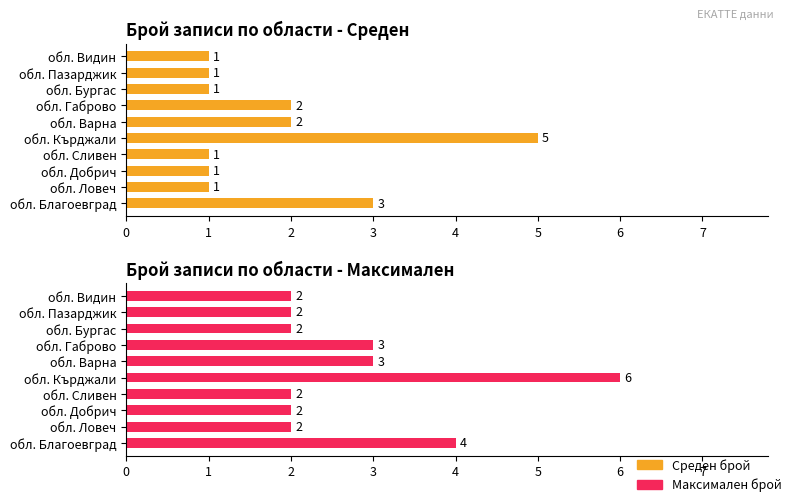

Count the Максимален брой values in the range 2 to 3.

8